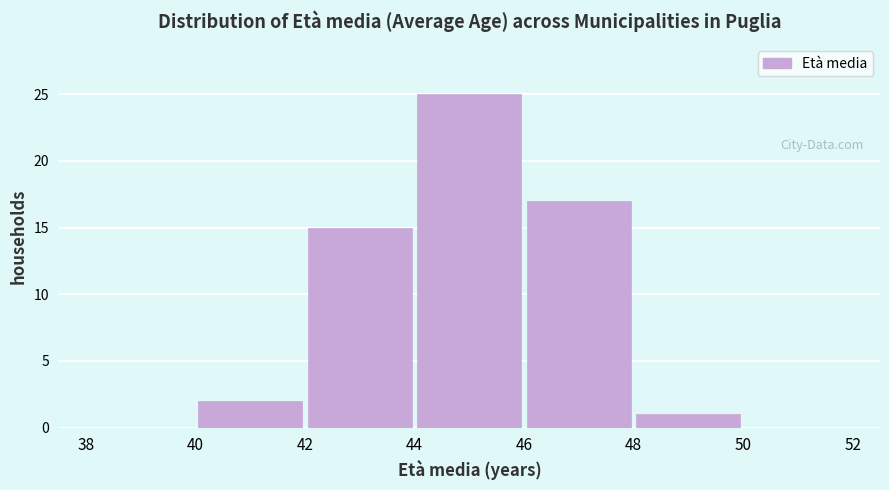

Reading left to right, transcribe this chart: for each bar, give the range it covers on the x-axis and its height. The values are not printed on the chart, so give them approximately, as read against the axis.

38 to 40: 0
40 to 42: 2
42 to 44: 15
44 to 46: 25
46 to 48: 17
48 to 50: 1
50 to 52: 0